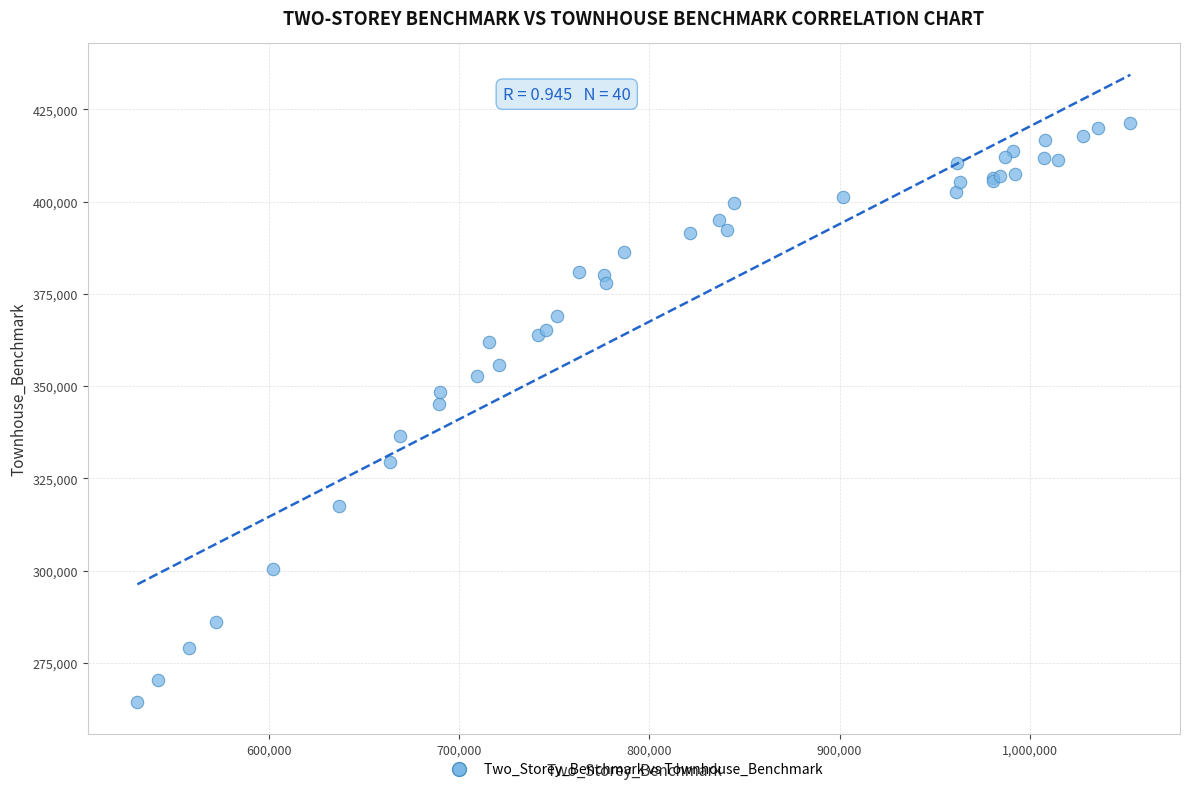

What Y value in the scatter plot is closest to 342800?

345200